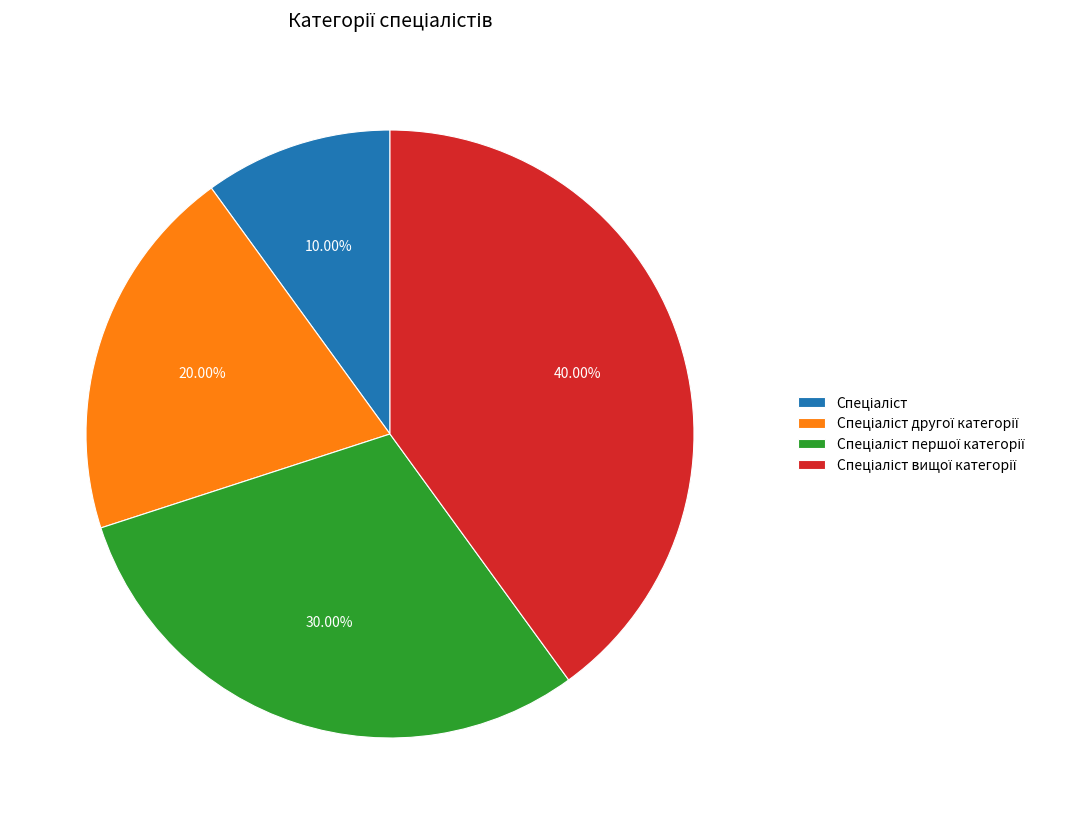

Is there any slice that represents more than half of the pie?

No